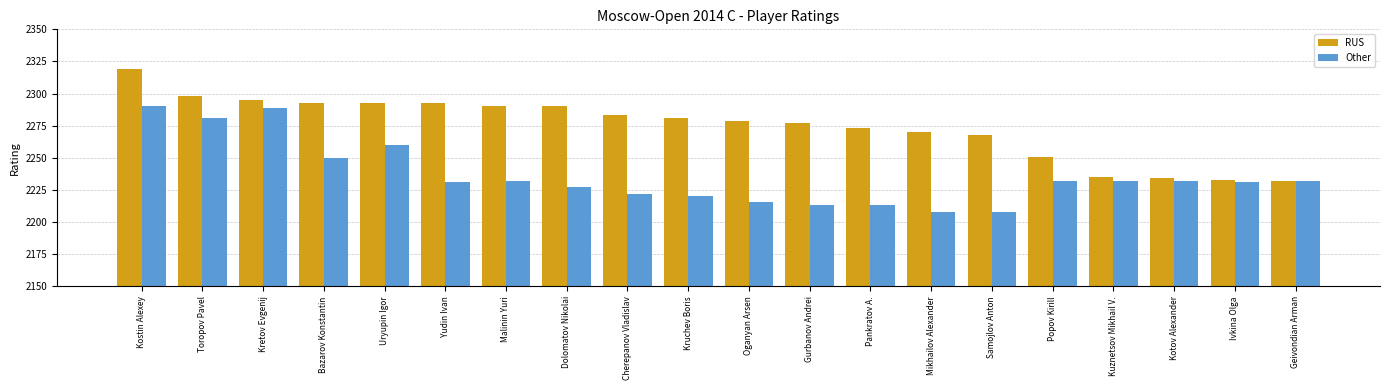

Reading left to right, what are all the values shown in this chart?

RUS: 2319	2298	2295	2293	2293	2293	2290	2290	2283	2281	2279	2277	2273	2270	2268	2251	2235	2234	2233	2232
Other: 2290	2281	2289	2250	2260	2231	2232	2227	2222	2220	2216	2213	2213	2208	2208	2232	2232	2232	2231	2232